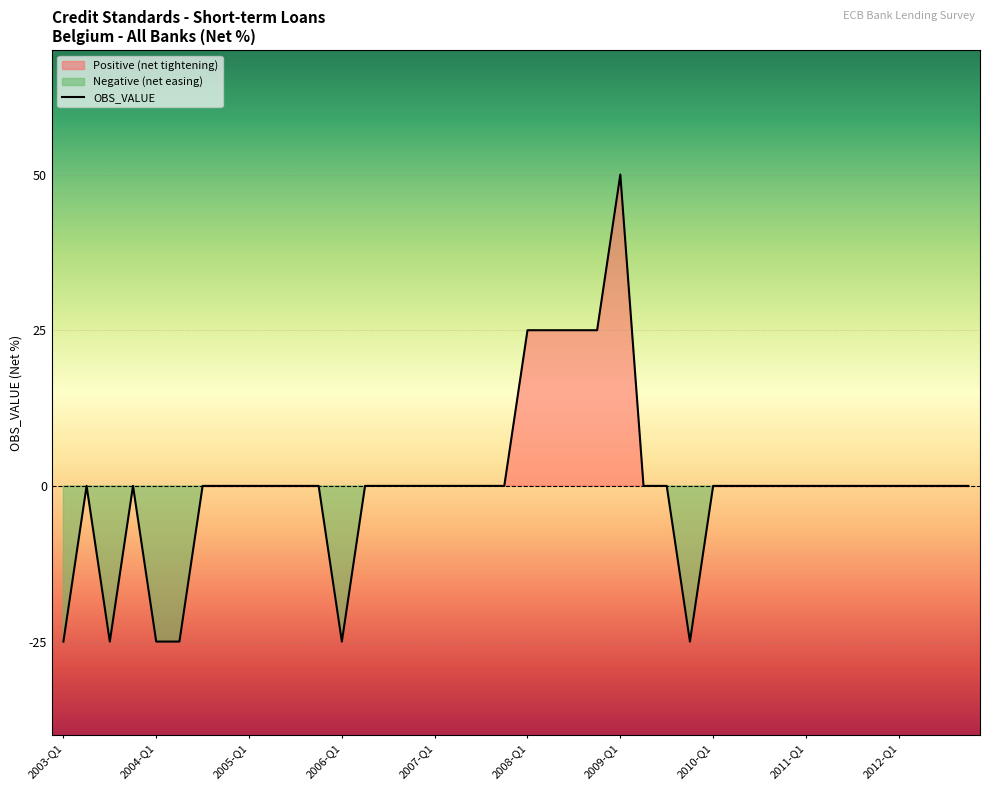

Which category has the highest value in the OBS_VALUE series?

2009-Q1